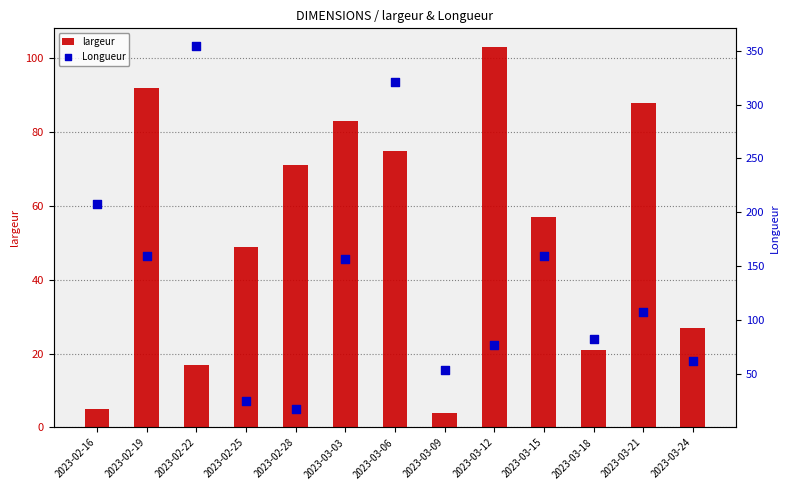

Which series has the largest total across all categories?

Longueur